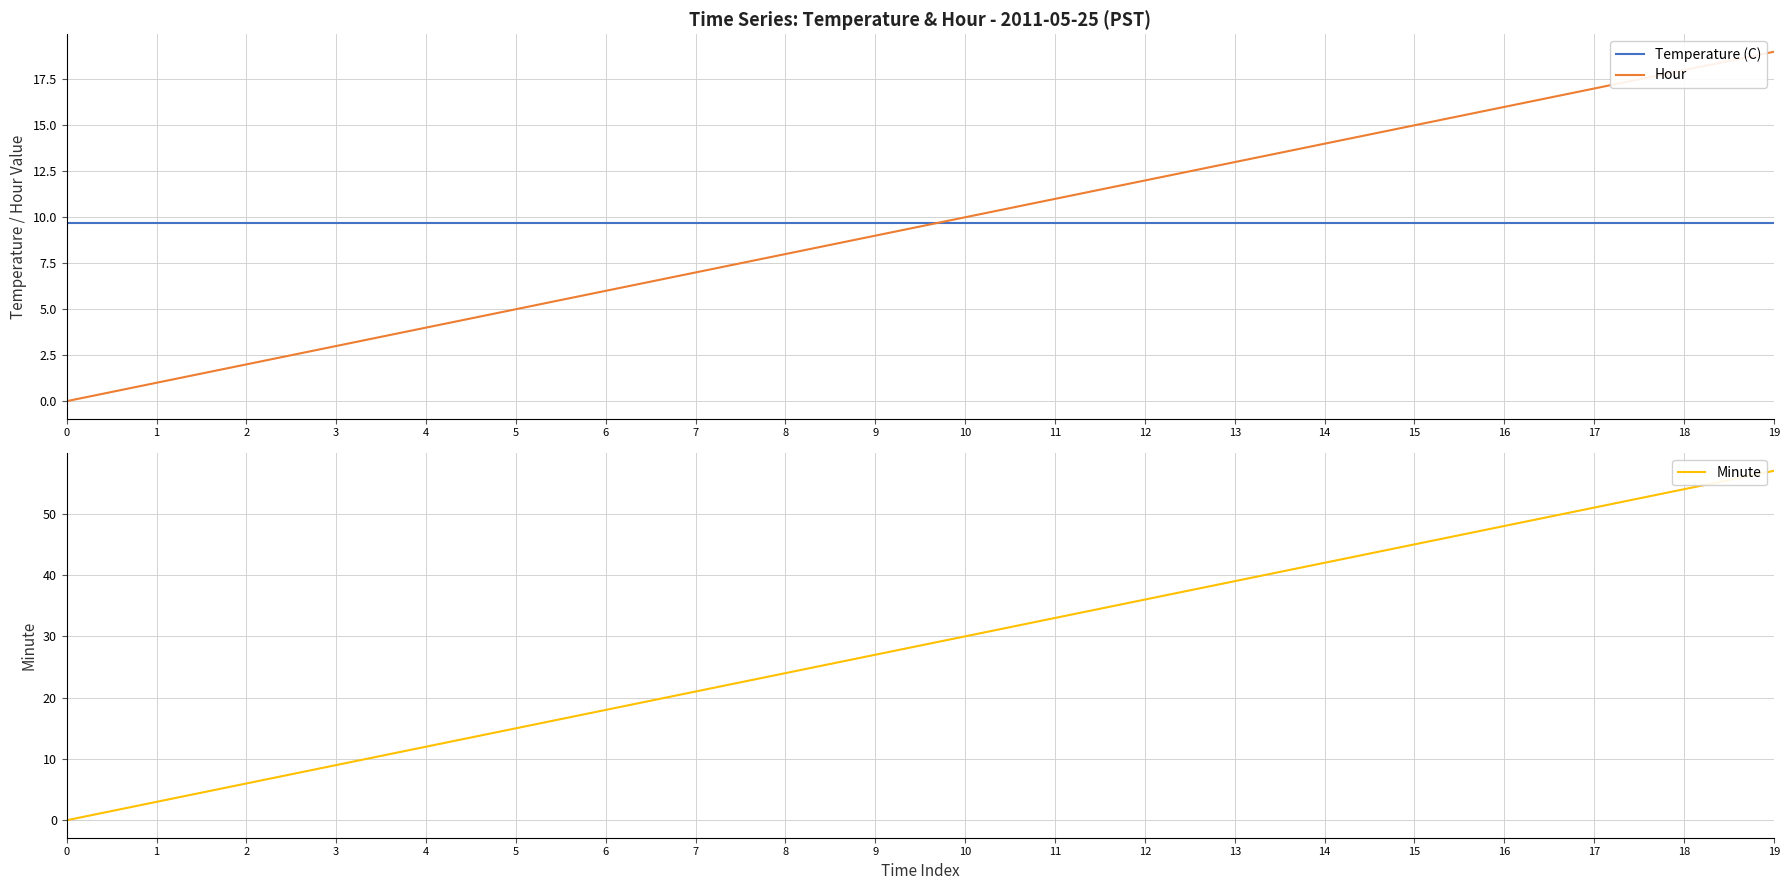

What is the sum of all Temperature (C) values?

194.0